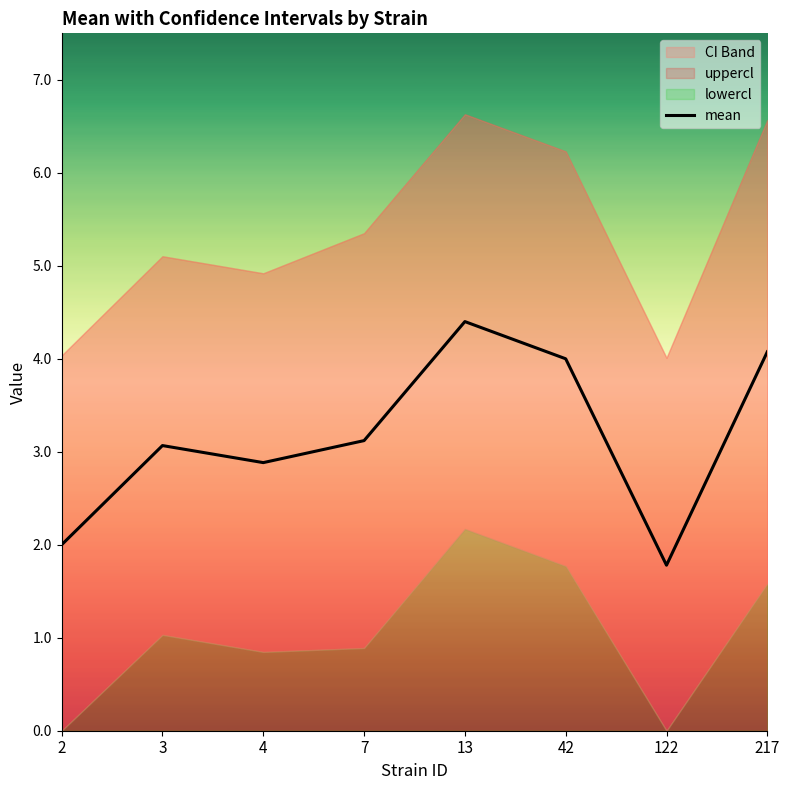

List the labels in order of value, smallest first.

122, 2, 4, 3, 7, 42, 217, 13